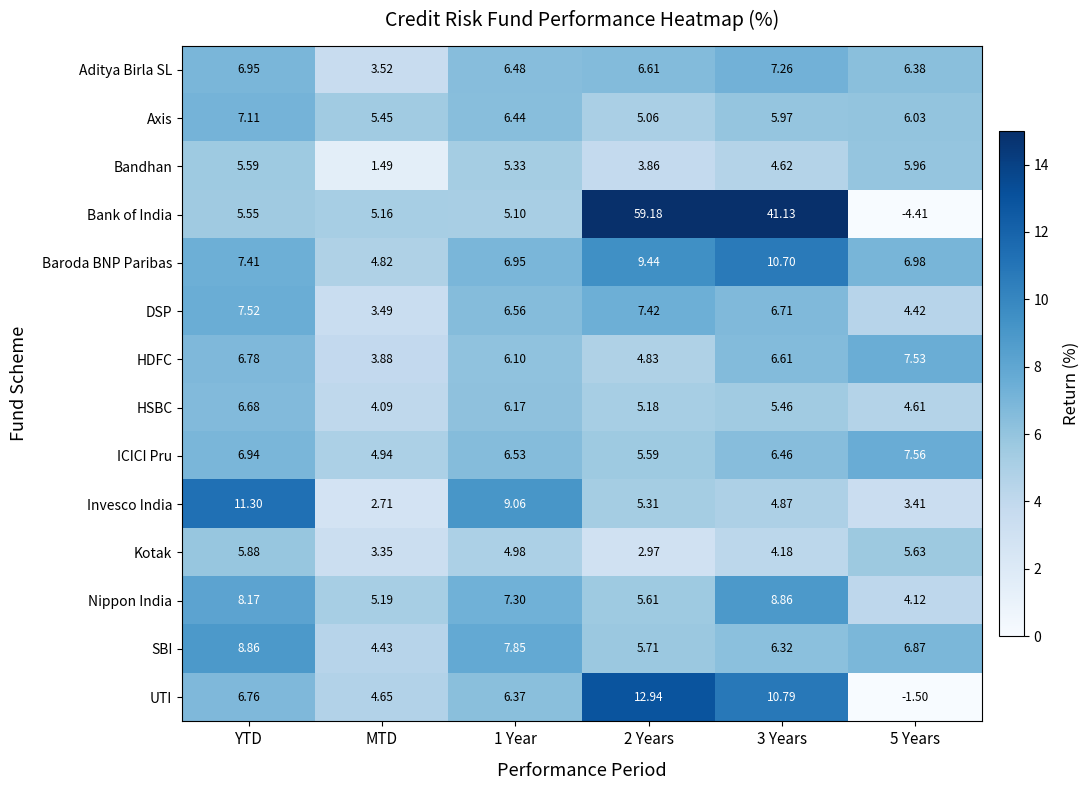

Rank the series at MTD from lowest to highest value.

Bandhan, Invesco India, Kotak, DSP, Aditya Birla SL, HDFC, HSBC, SBI, UTI, Baroda BNP Paribas, ICICI Pru, Bank of India, Nippon India, Axis